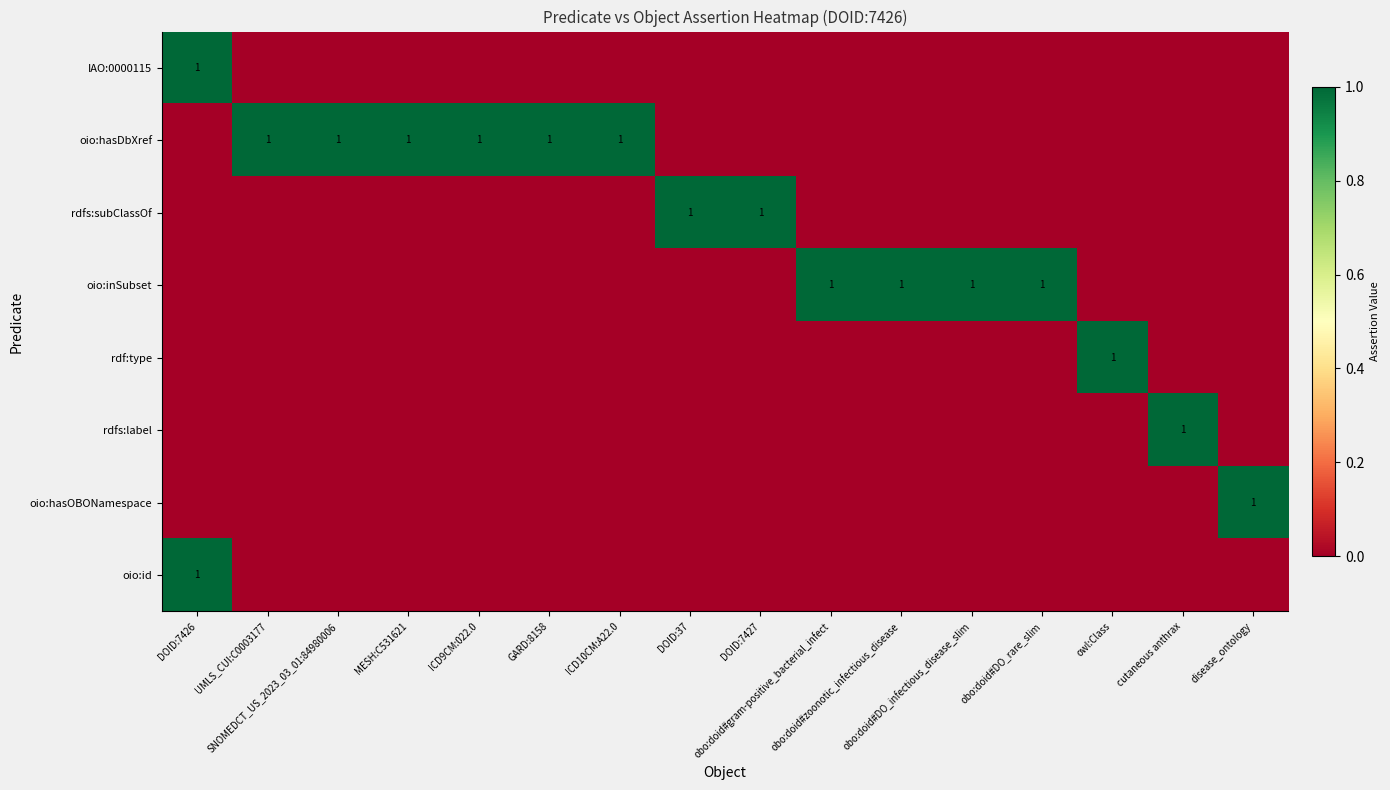

What is the sum of all rdfs:subClassOf values?

2